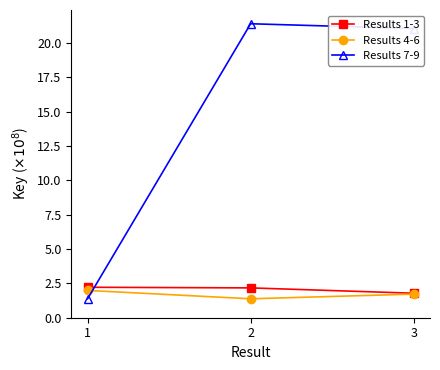

Which series has the widest spread of values?

Results 7-9